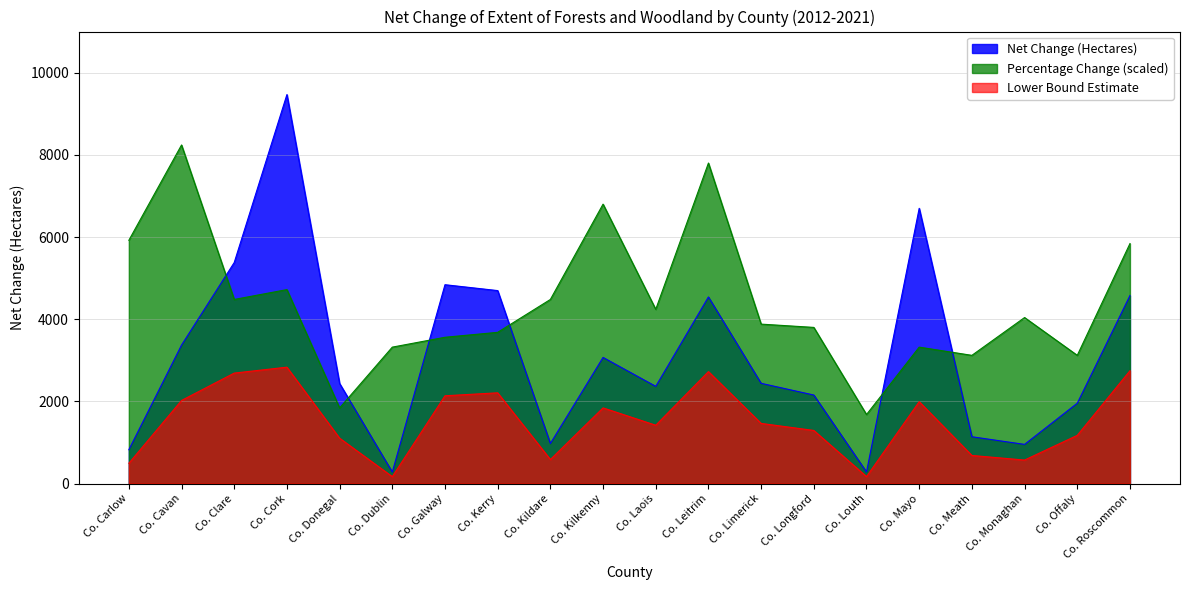

What is the approximate value at Co. Mayo?

6698